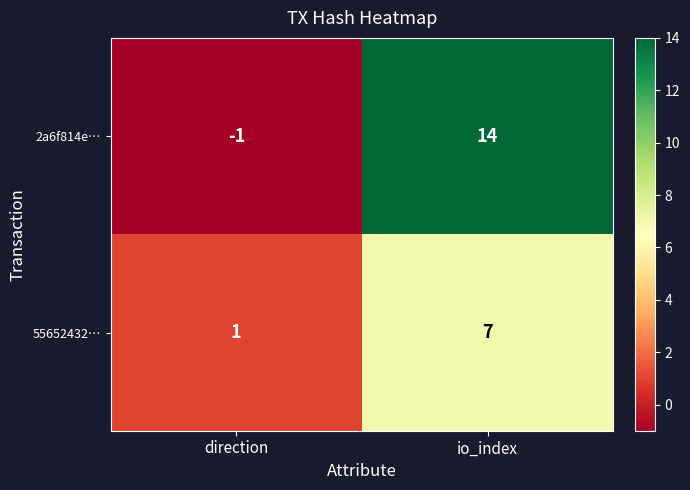

Where is 2a6f814e… nearest to the value 6?

direction